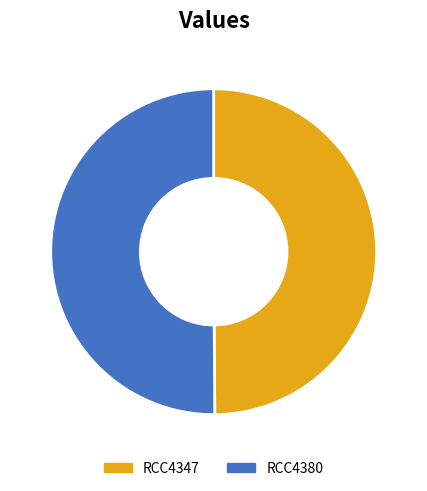

True or false: RCC4380 accounts for 50% of the total.

True